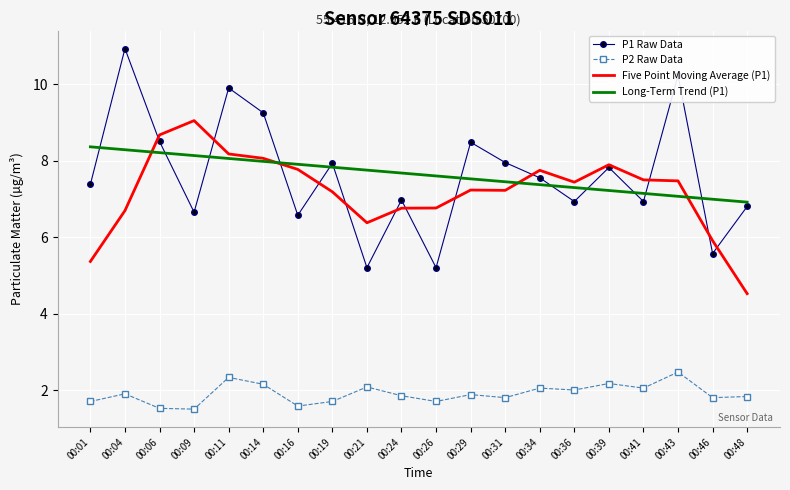

True or false: P2 Raw Data and Long-Term Trend (P1) cross at least once.

False